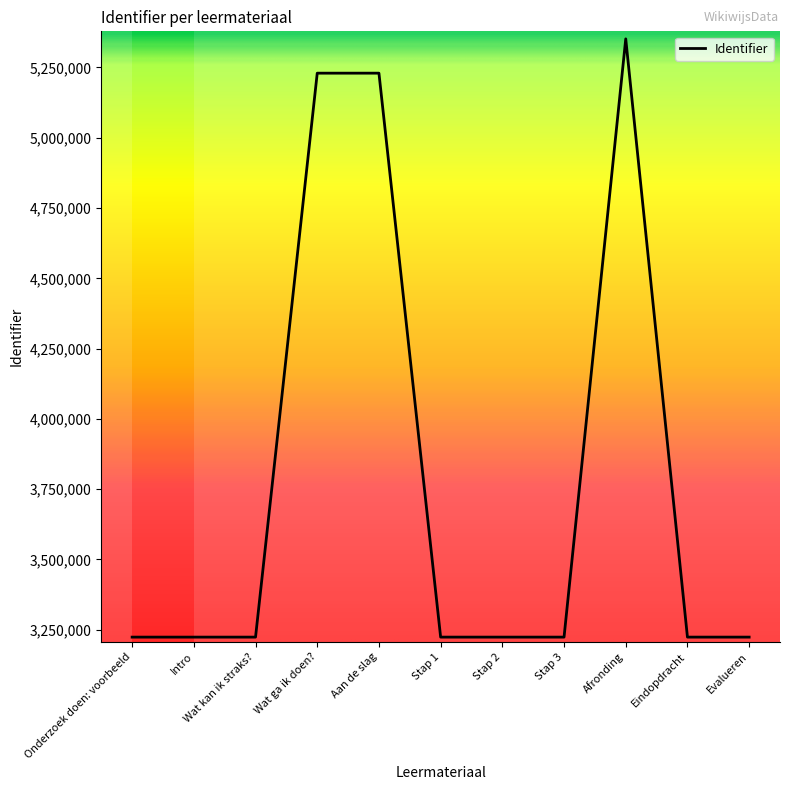

The value at Evalueren is 3223888. True or false?

True